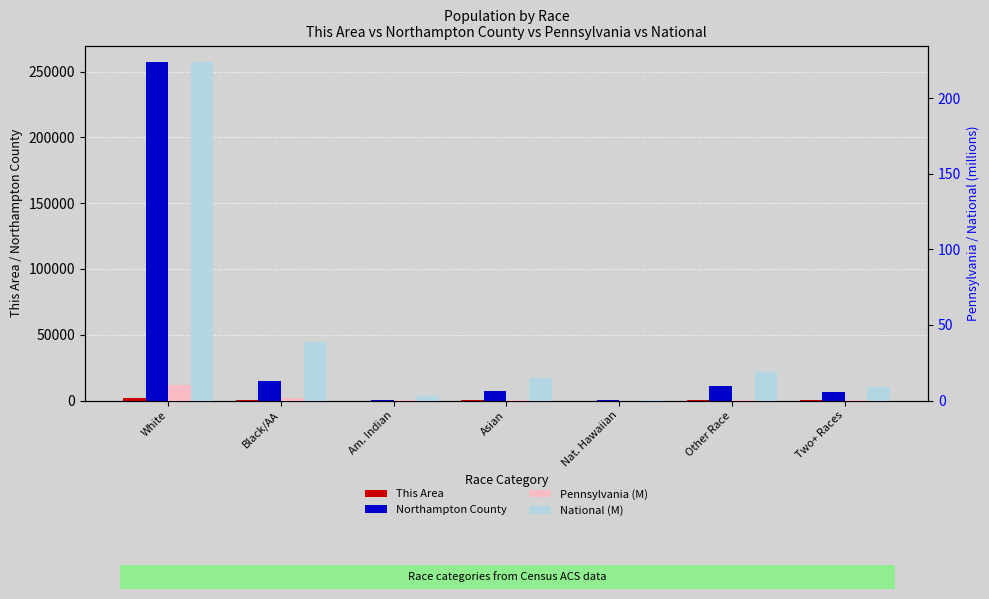

What is the label of the 1st bar from the right?

Two+ Races